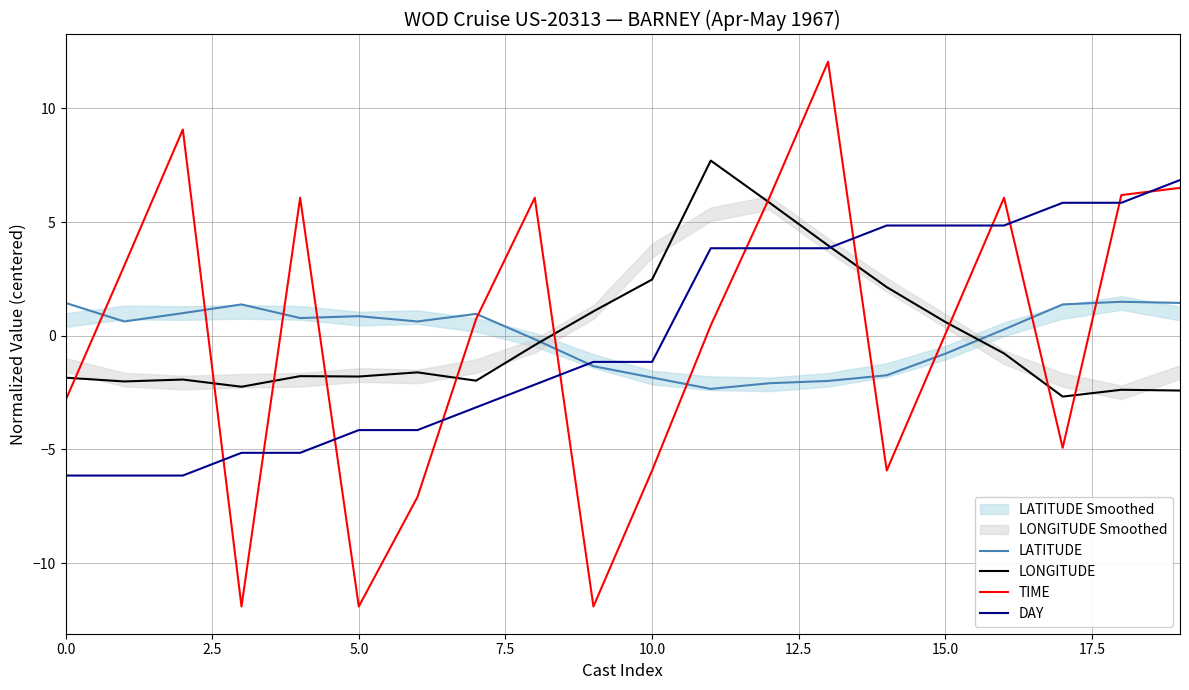

True or false: LONGITUDE has a value of -1.8 at 5.0.

True